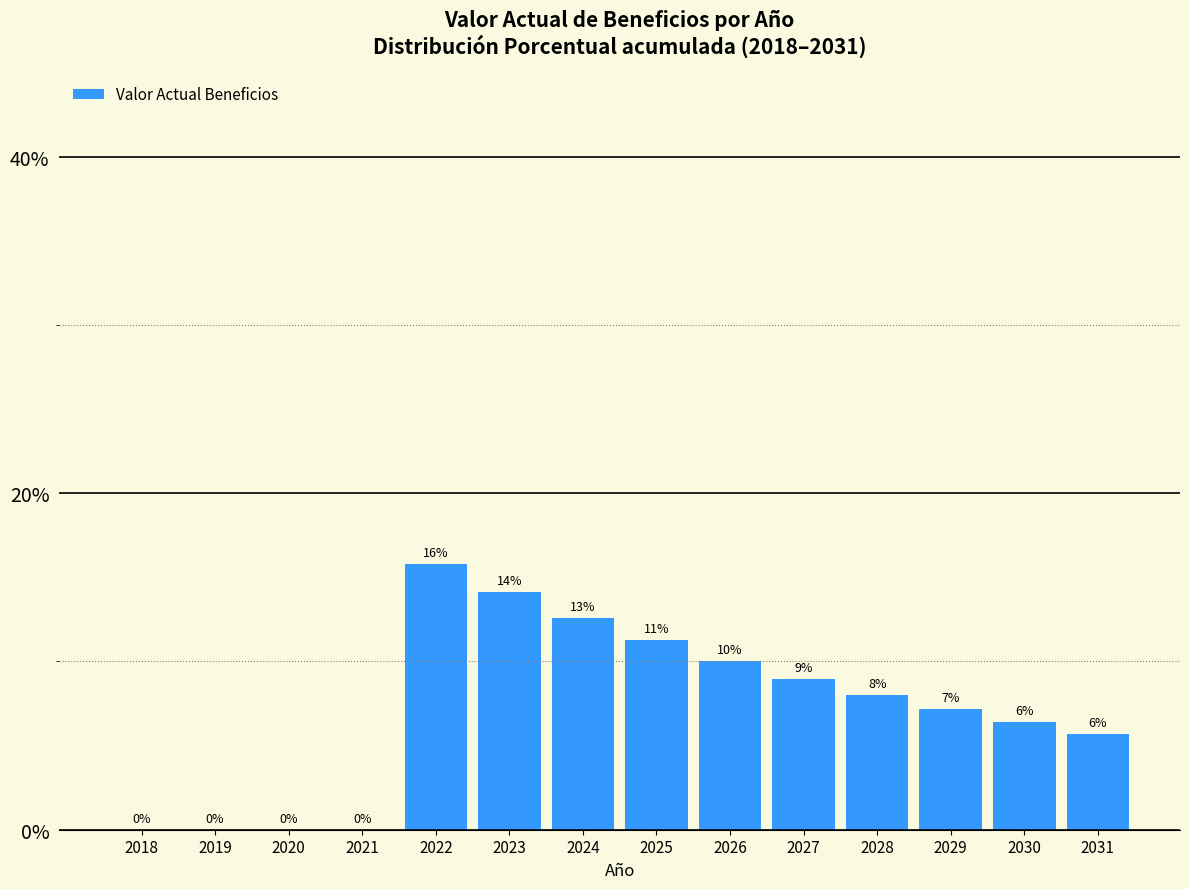

Is it true that the value at 2030 is 9.2?

False